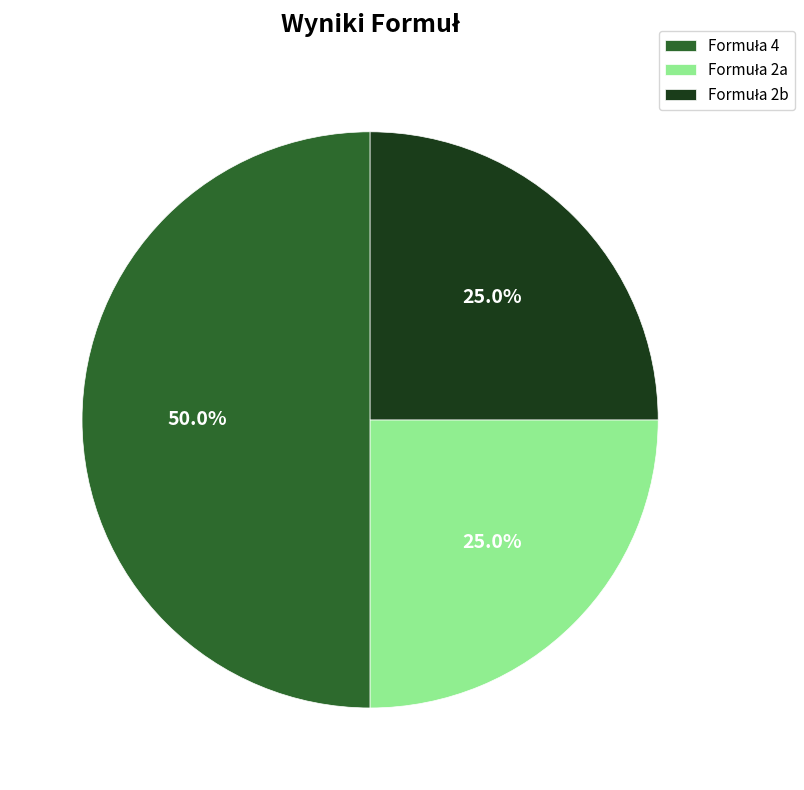

Does any single category account for the majority?

No